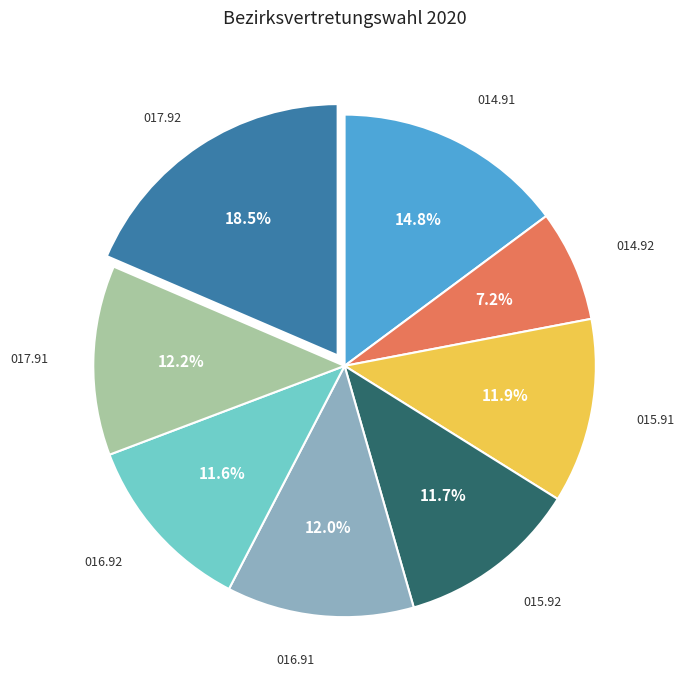

Is there a majority slice in this chart?

No